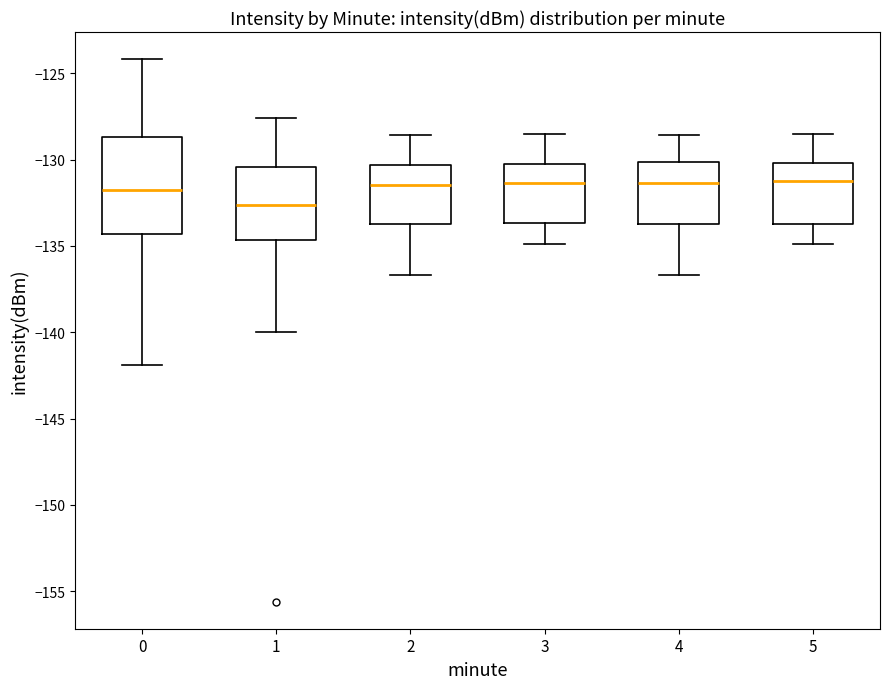

Reading left to right, transcribe this box plot: for each box, give where its median line is, the range the box spans, and where its two whiskers end, as read against the y-axis. The values are not printed on the chart, so give them approximately, as read against the axis.

0: median -131.5, box -134.5 to -128.5, whiskers -142.0 to -124.0
1: median -132.5, box -134.5 to -130.5, whiskers -140.0 to -127.5
2: median -131.5, box -133.5 to -130.5, whiskers -136.5 to -128.5
3: median -131.5, box -133.5 to -130.0, whiskers -135.0 to -128.5
4: median -131.5, box -133.5 to -130.0, whiskers -136.5 to -128.5
5: median -131.0, box -133.5 to -130.0, whiskers -135.0 to -128.5